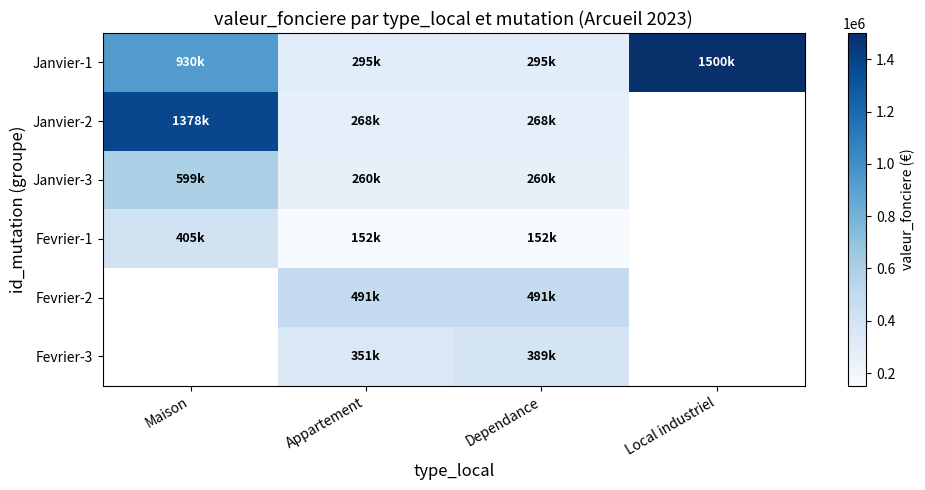

Which series changed the most between Maison and Dependance?

Janvier-2